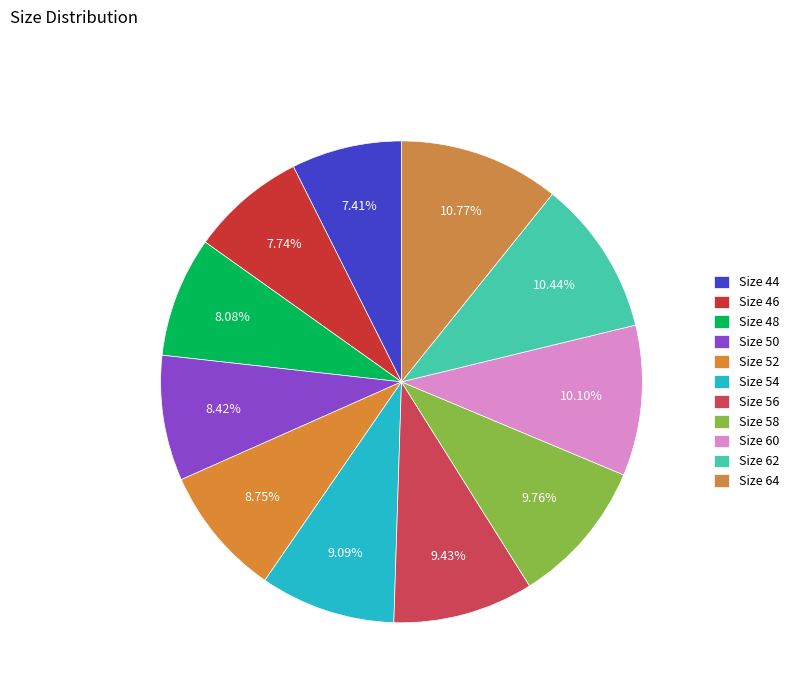

How many segments does this pie chart have?

11